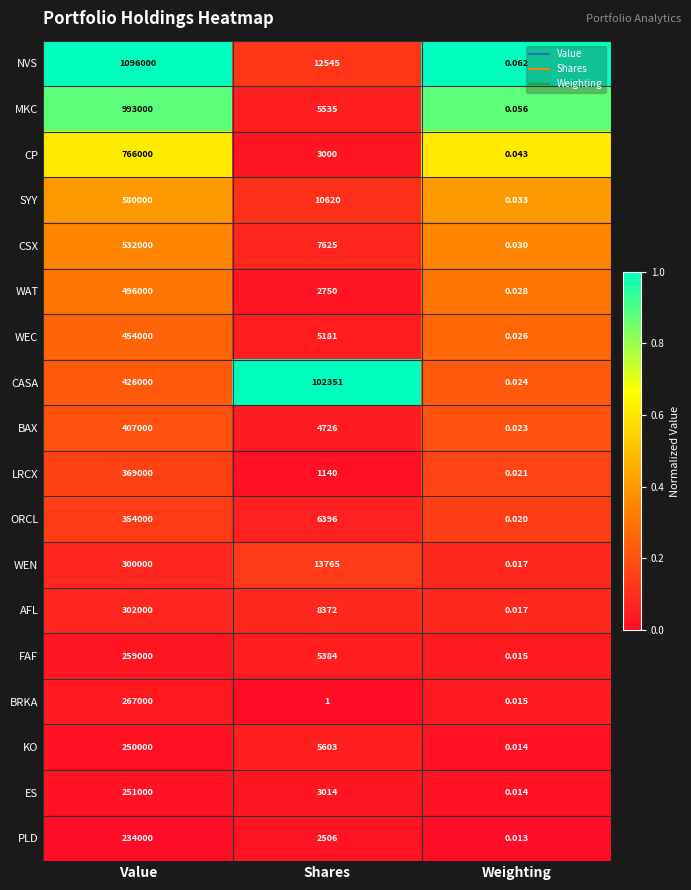

At which category is the sum across all series the highest?

Value